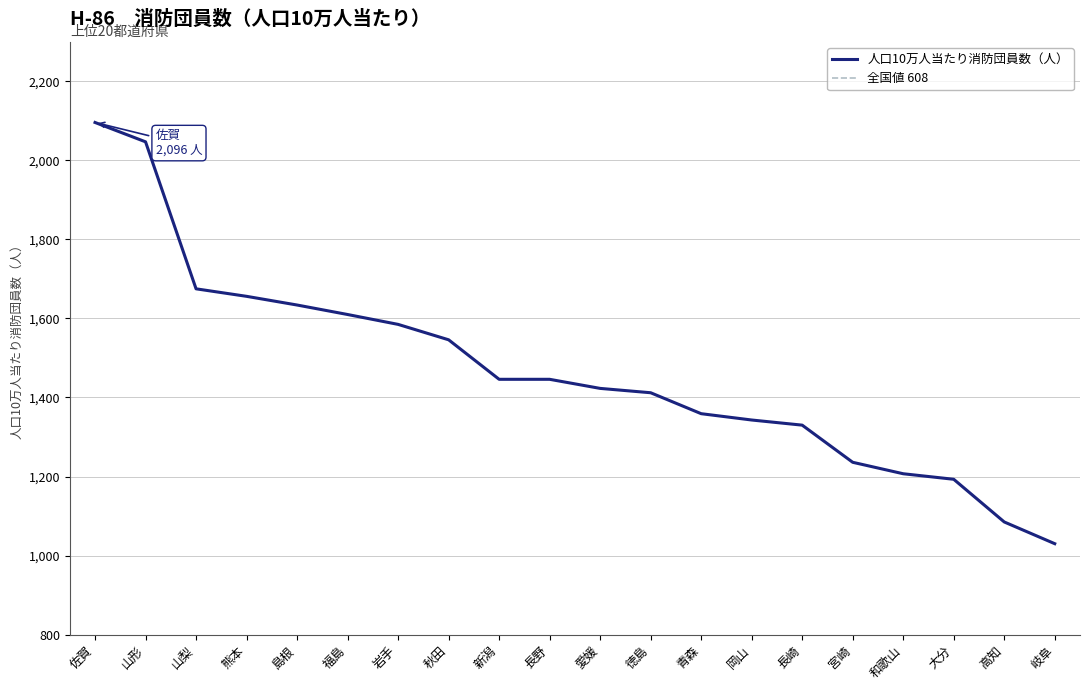

At which label is the value closest to 1563?

秋田